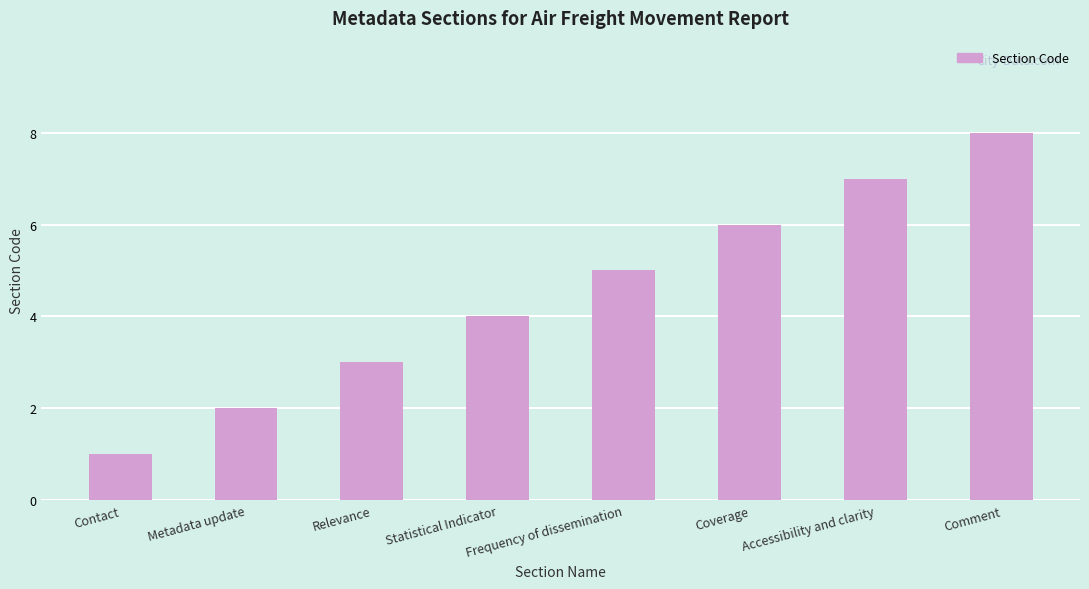

Reading left to right, transcribe all the data shown in this chart.

1	2	3	4	5	6	7	8